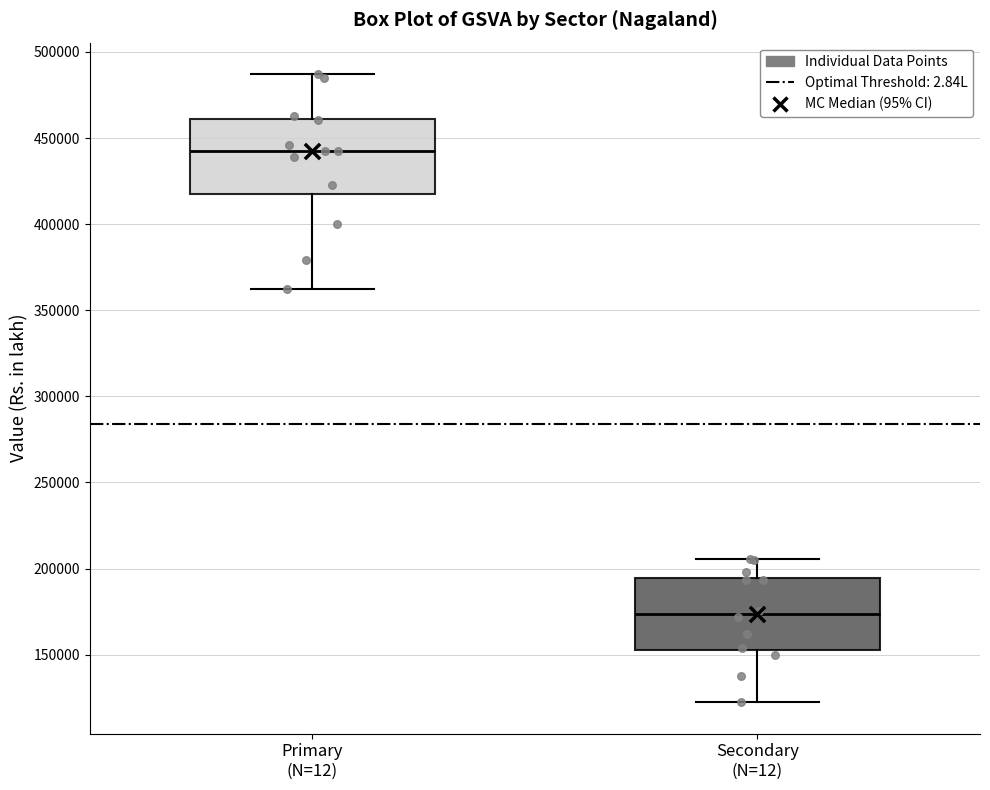

Reading left to right, read every box against the y-axis: the position of its median line, the range the box covers, and the ends of its whiskers. The values are not printed on the chart, so give them approximately, as read against the axis.

Primary (N=12): median 440000, box 415000 to 460000, whiskers 365000 to 485000
Secondary (N=12): median 175000, box 155000 to 195000, whiskers 120000 to 205000